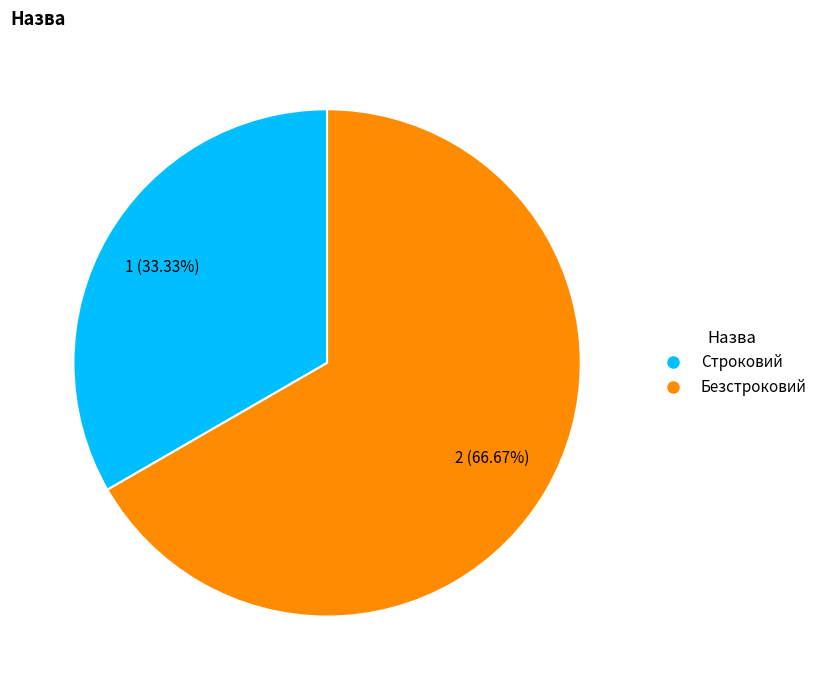

Which slice is the largest?

Безстроковий